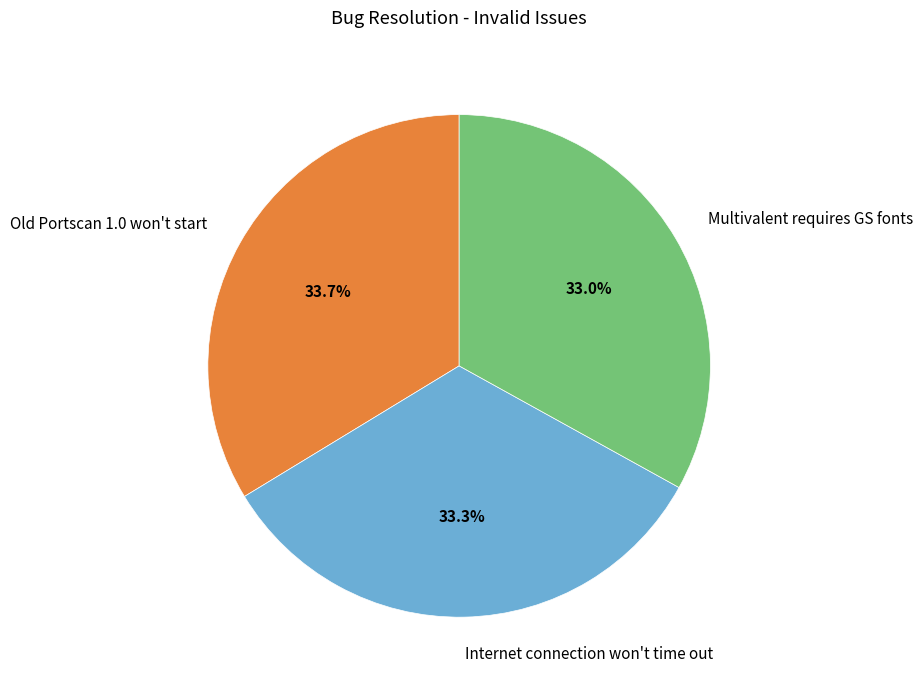

Count the number of slices in the pie.

3